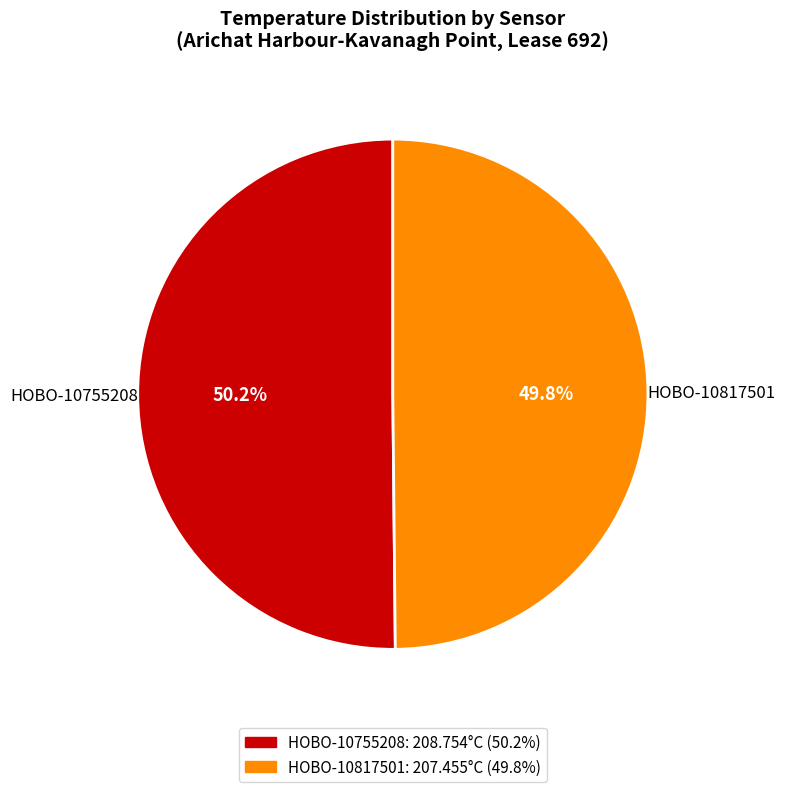

Is the sum of HOBO-10755208 and HOBO-10817501 greater than half?

Yes